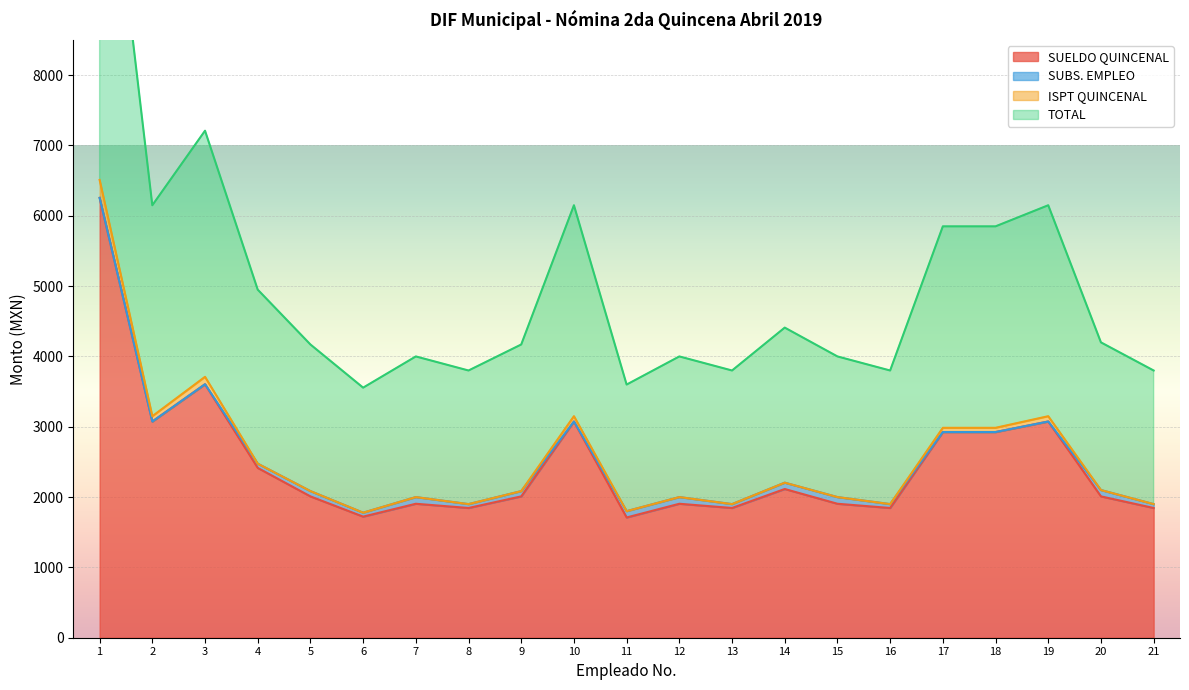

The value of ISPT QUINCENAL at 8 is 1165. True or false?

False